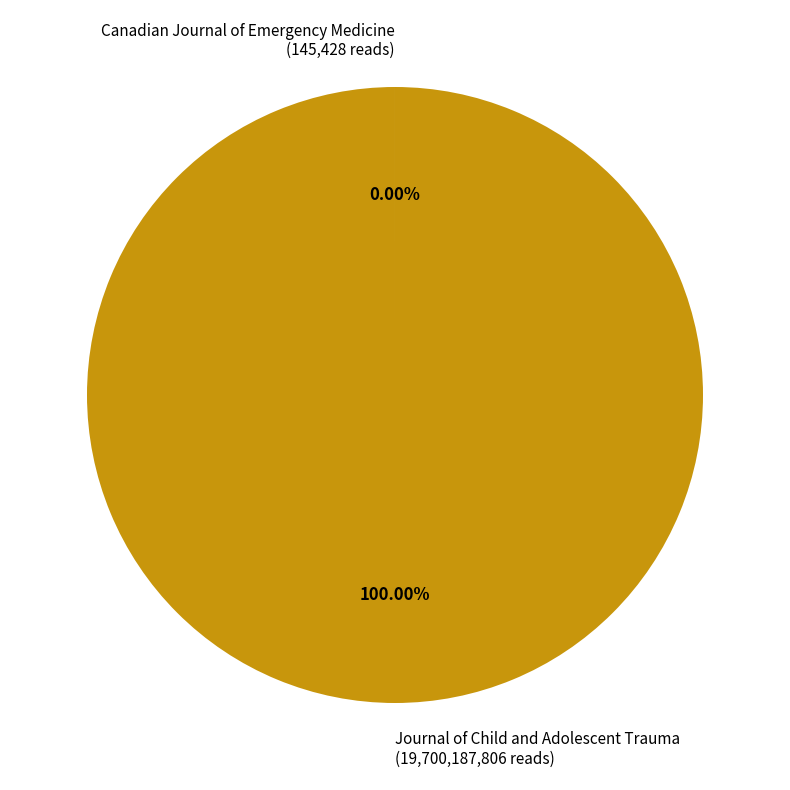

To the nearest percent, what is the average slice percentage?

50%